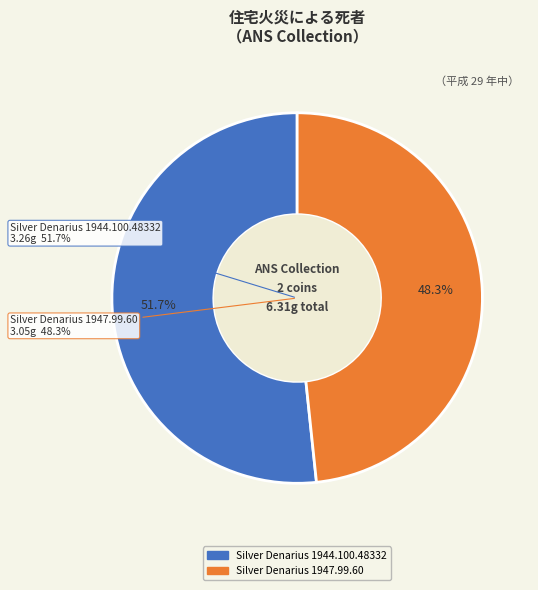

To the nearest percent, what is the combined percentage of Silver Denarius 1944.100.48332 and Silver Denarius 1947.99.60?

100%